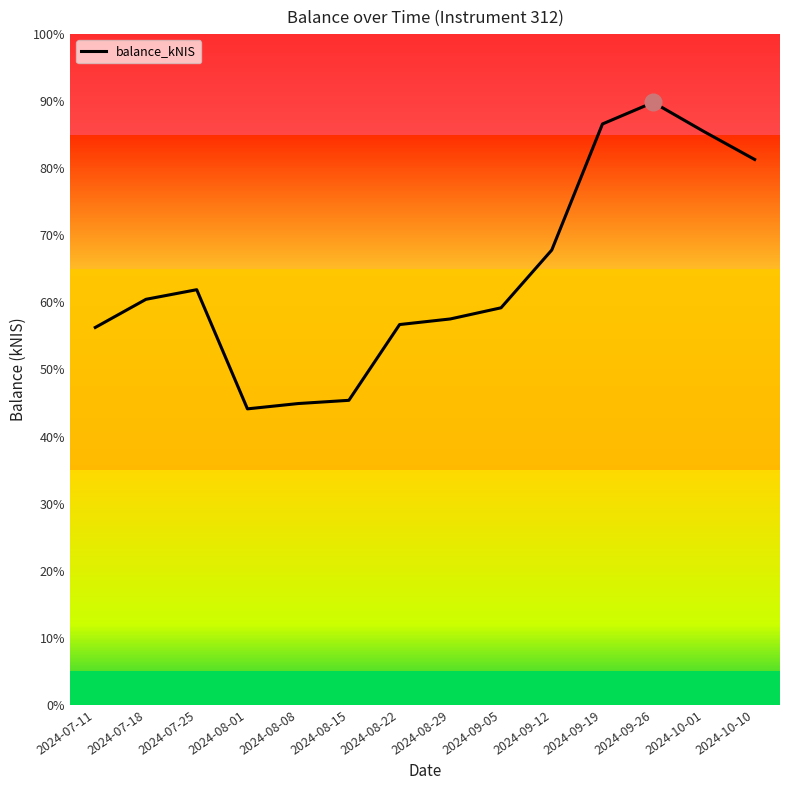

Reading left to right, list all the values displayed in this chart.

2024-07-11=12377.7	2024-07-18=13301.2	2024-07-25=13616.3	2024-08-01=9707.2	2024-08-08=9881.7	2024-08-15=9987.5	2024-08-22=12472.8	2024-08-29=12656.7	2024-09-05=13022.3	2024-09-12=14916.9	2024-09-19=19052.6	2024-09-26=19760.0	2024-10-01=18804.5	2024-10-10=17888.1